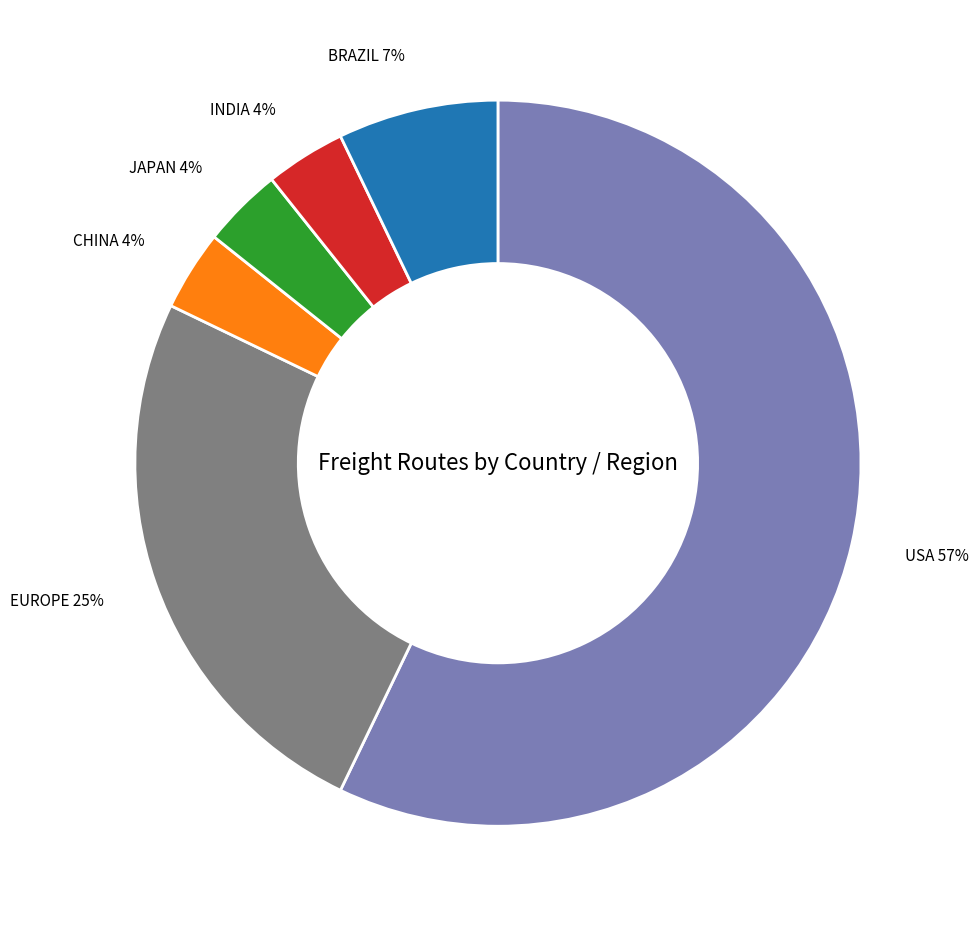

True or false: CHINA accounts for 13% of the total.

False